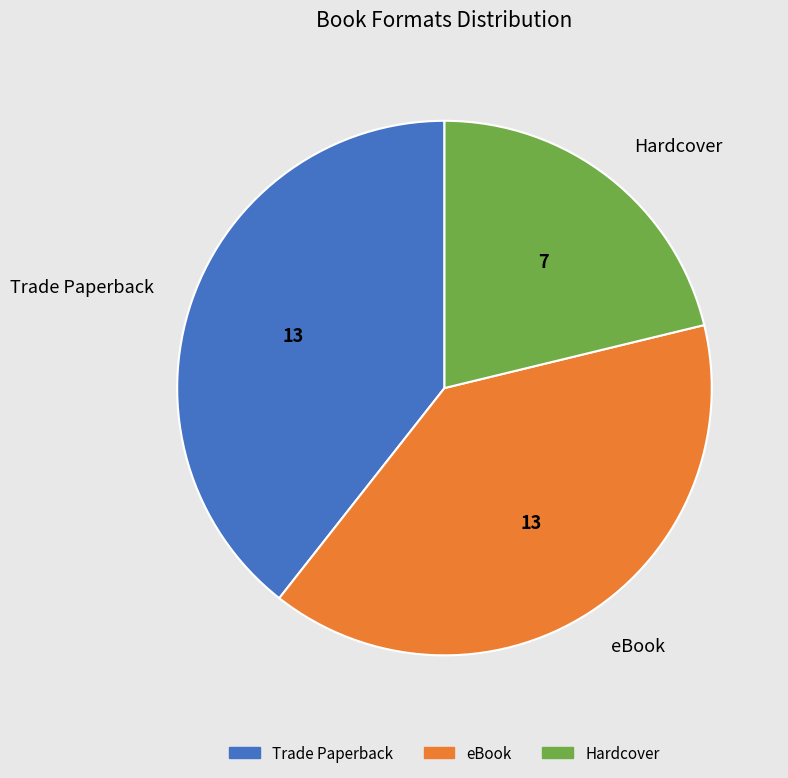

Is it true that Trade Paperback is 39% of the pie?

True